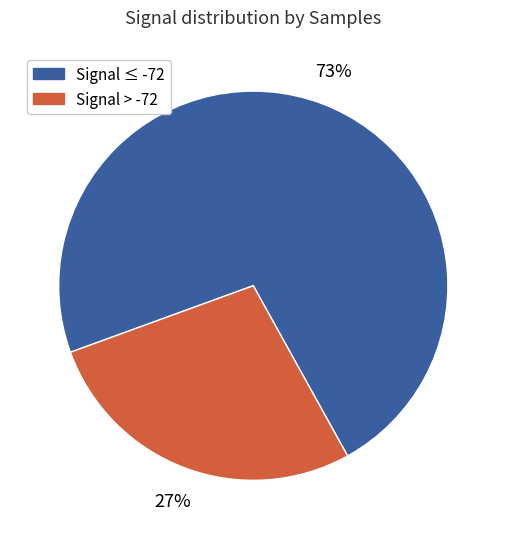

To the nearest percent, what is the average slice percentage?

50%